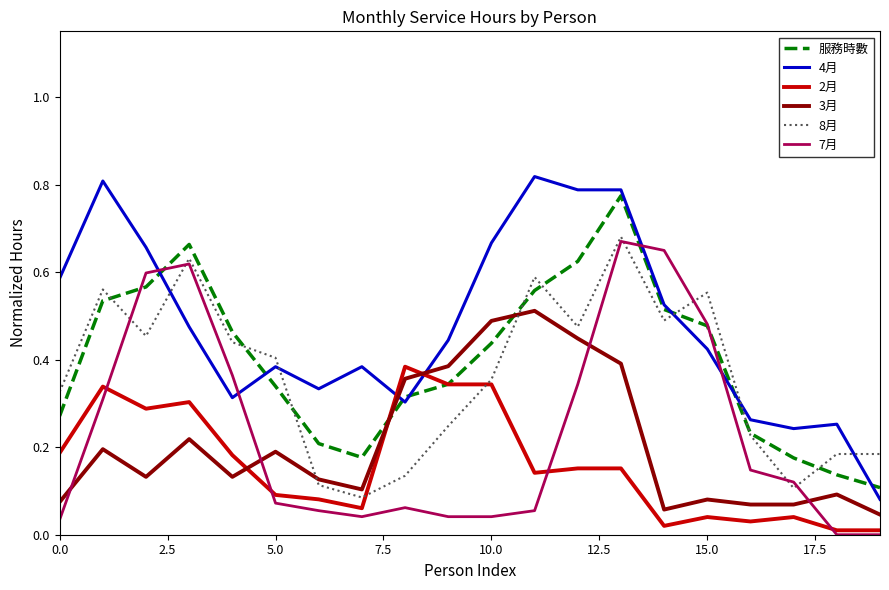

How many times do 3月 and 8月 cross each other?

2